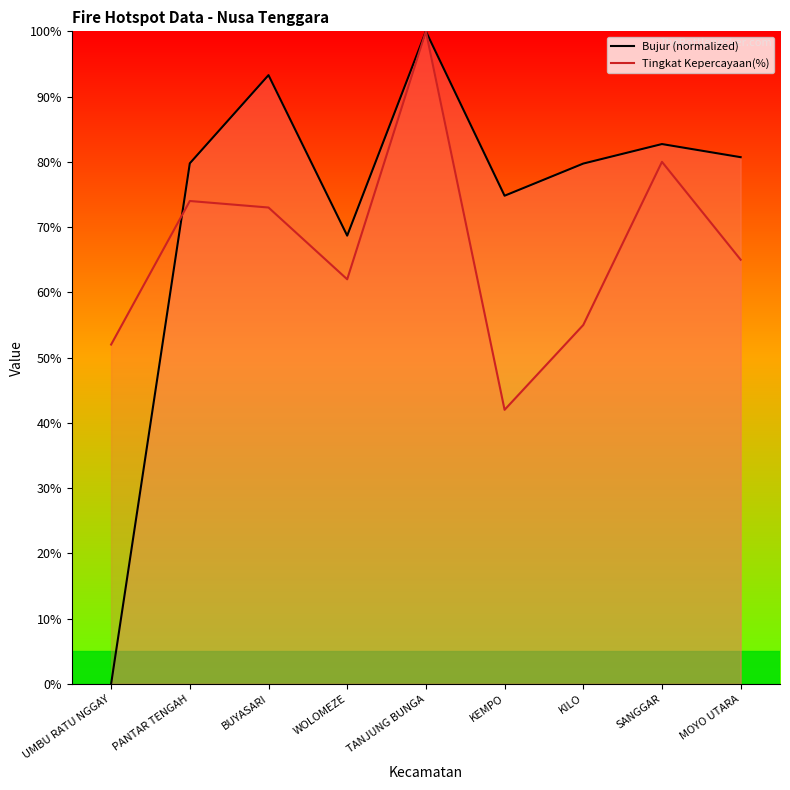

Read the Bujur (normalized) value at PANTAR TENGAH.

79.8